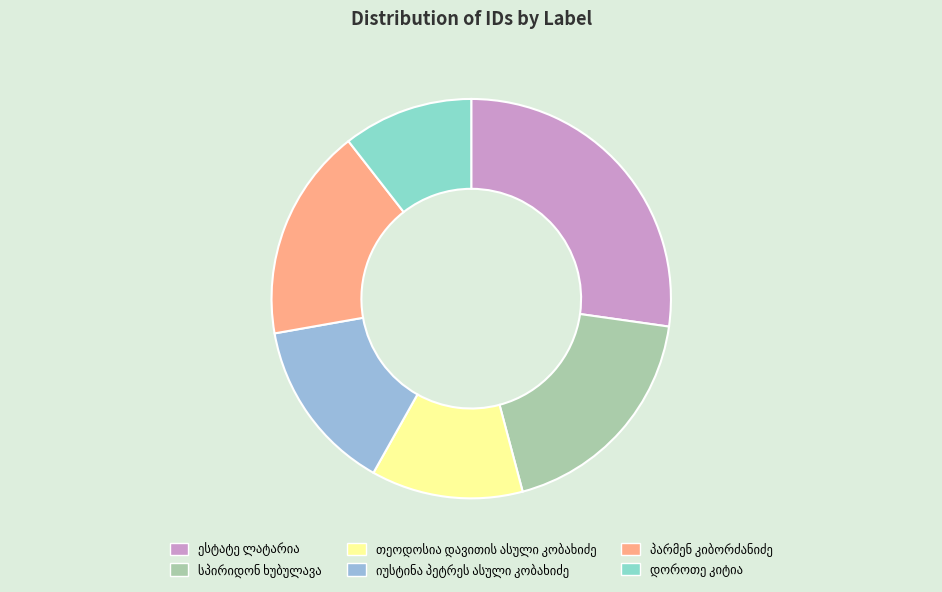

Is there a majority slice in this chart?

No